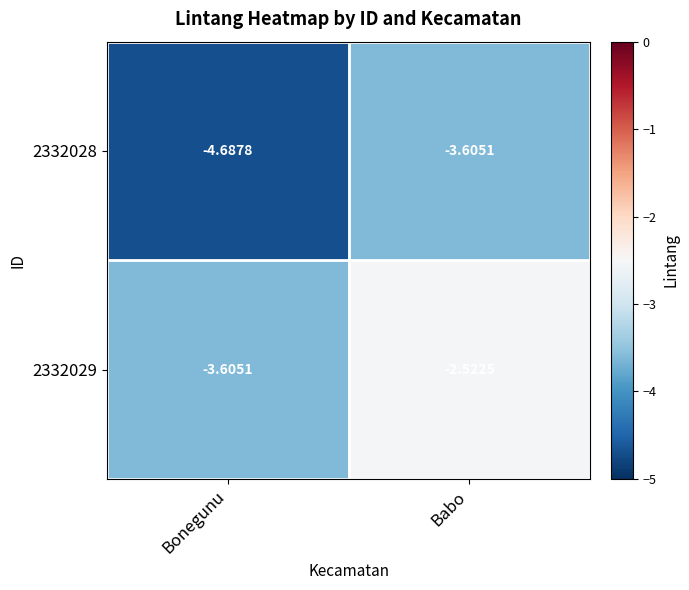

Where is 2332028 nearest to the value -4?

Babo